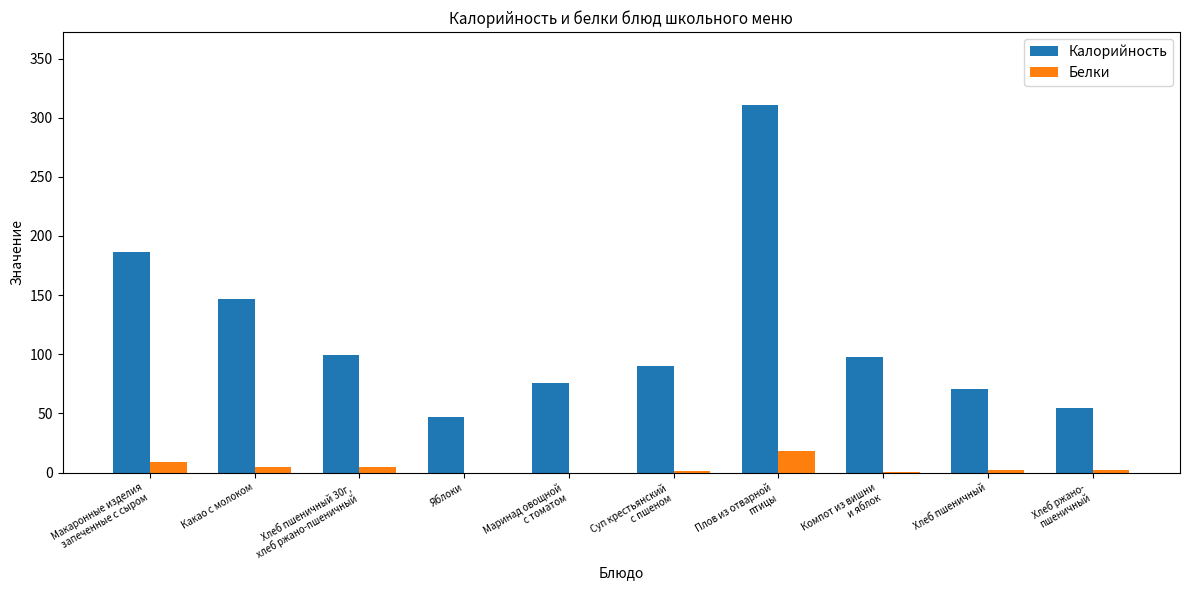

How many groups of bars are there?

10